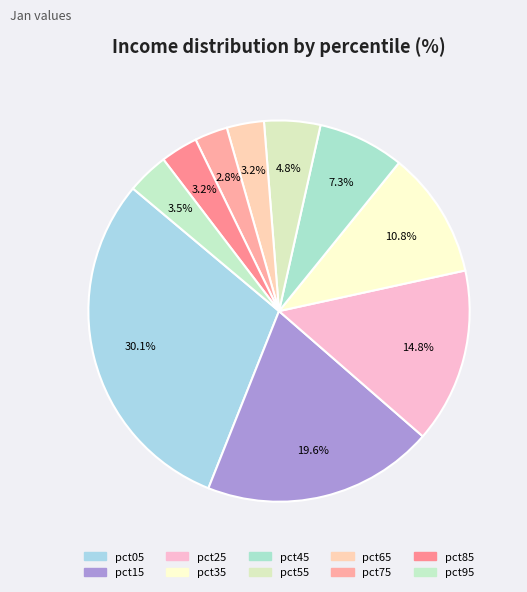

To the nearest percent, what is the difference between the largest and smallest slice percentages?

27%